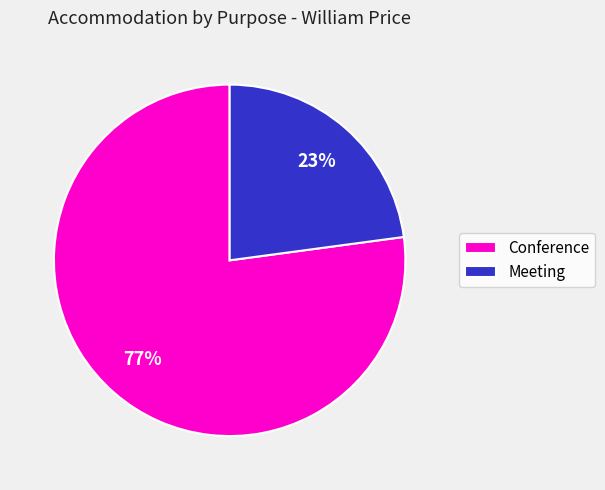

Combined, do Conference and Meeting account for over 50%?

Yes